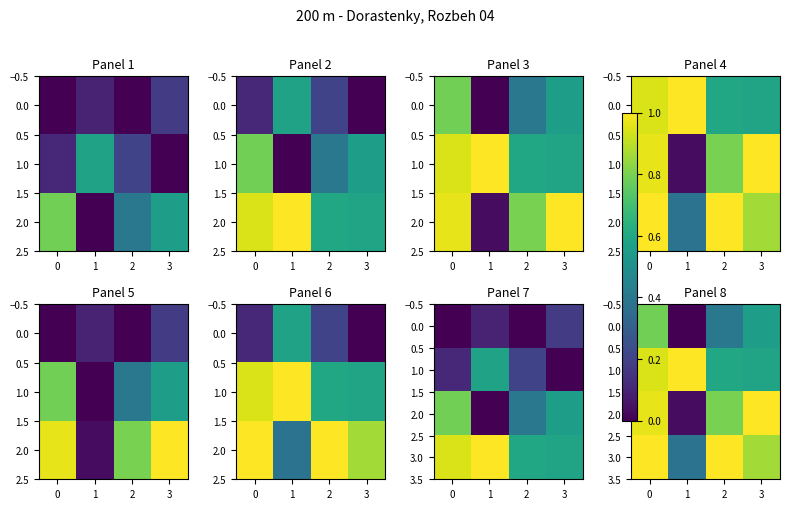

What is the sum of all 0.0 values?

1.7